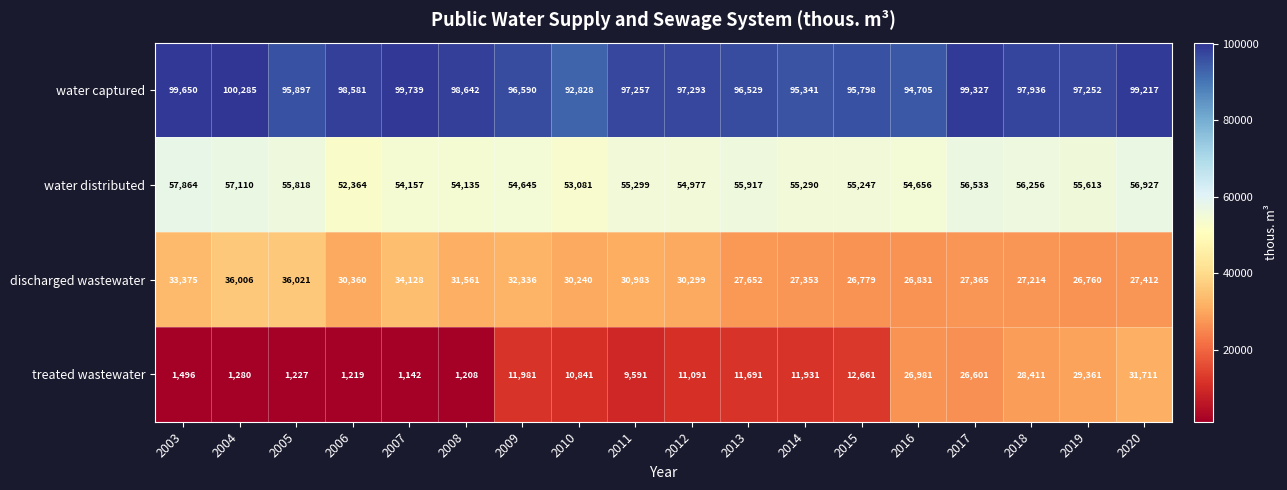

What is the spread (max minus min) of values at 2005?

94670